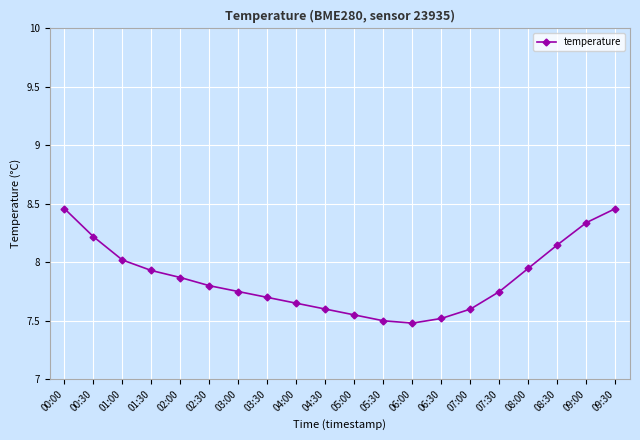

Approximately how many times larger is the value at 08:00 compared to 09:00?

1.0